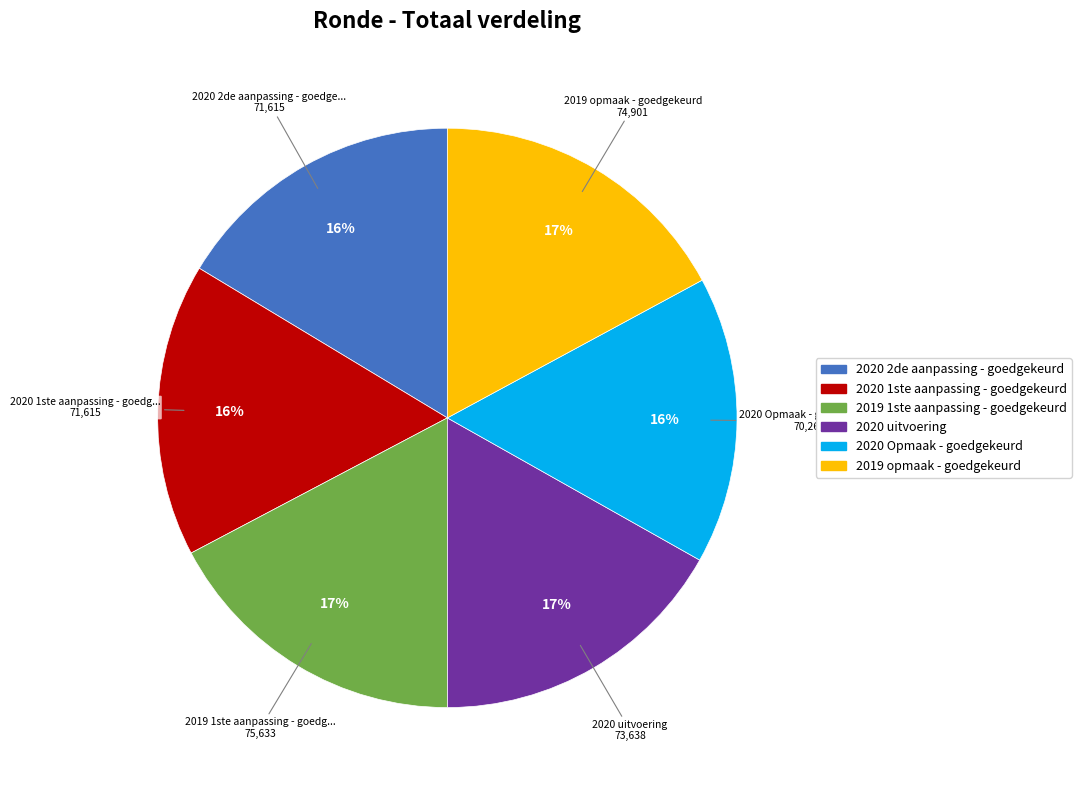

Is it true that 2020 uitvoering is 17% of the pie?

True